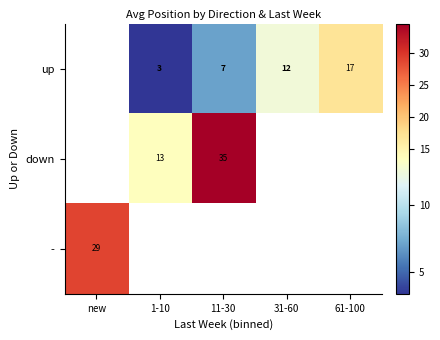

Which has a higher value, 31-60 or 1-10?

31-60